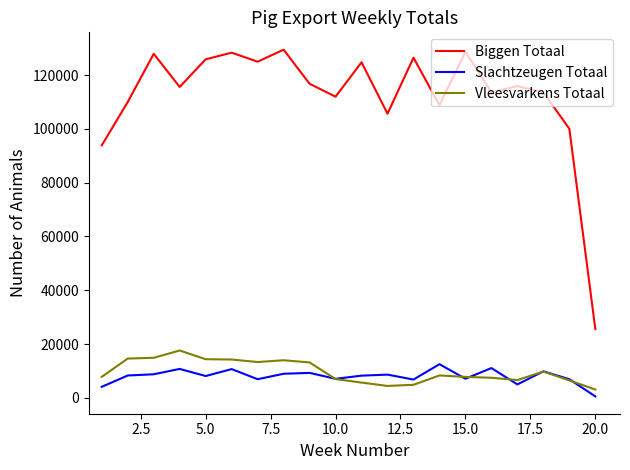

Which series has the widest spread of values?

Biggen Totaal